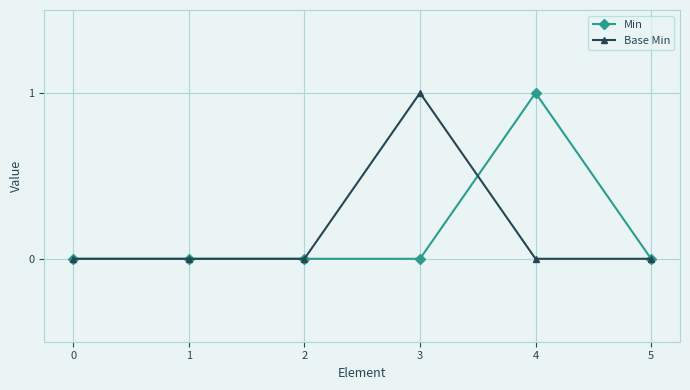

True or false: Base Min has a value of 0 at 2.

True